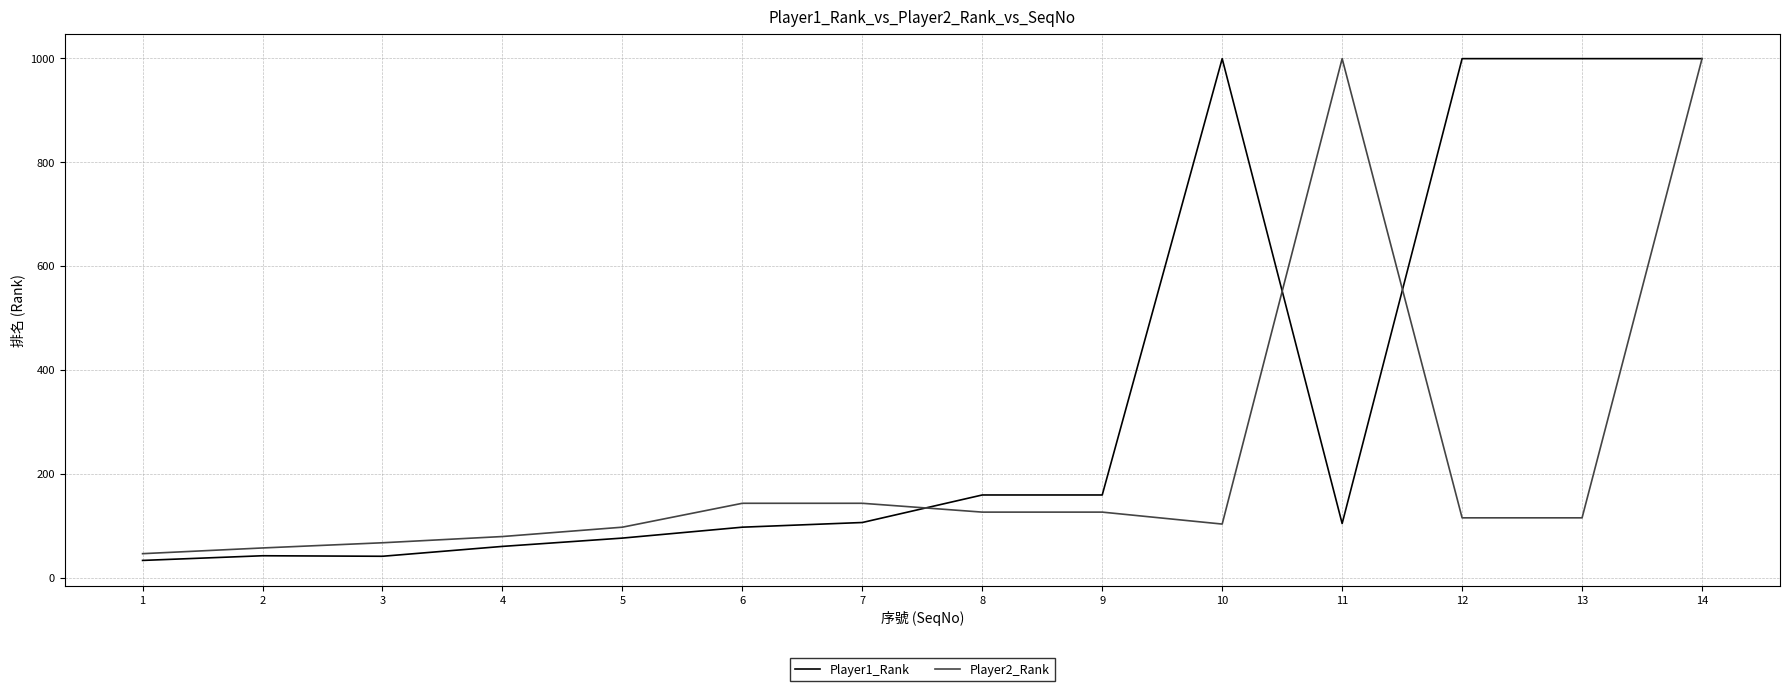

What is the average value of the Player2_Rank series?

230